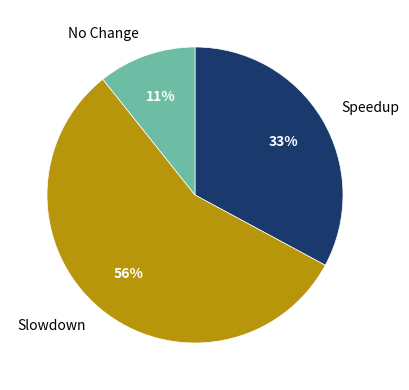

Combined, do Slowdown and No Change account for over 50%?

Yes